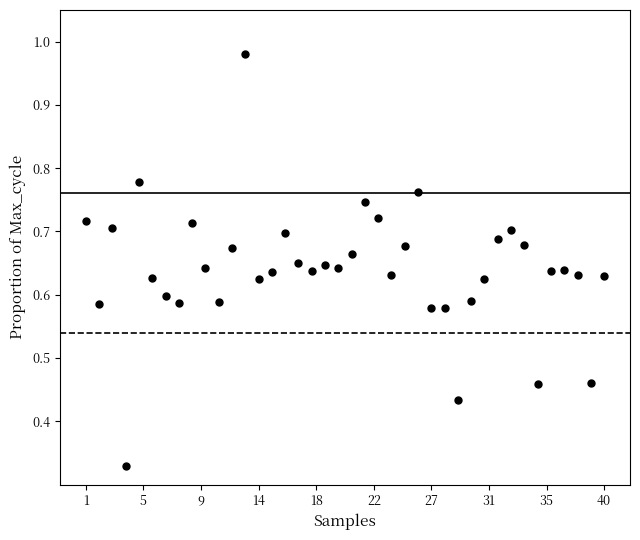

What is the range of X values (max minus min)?

39.0